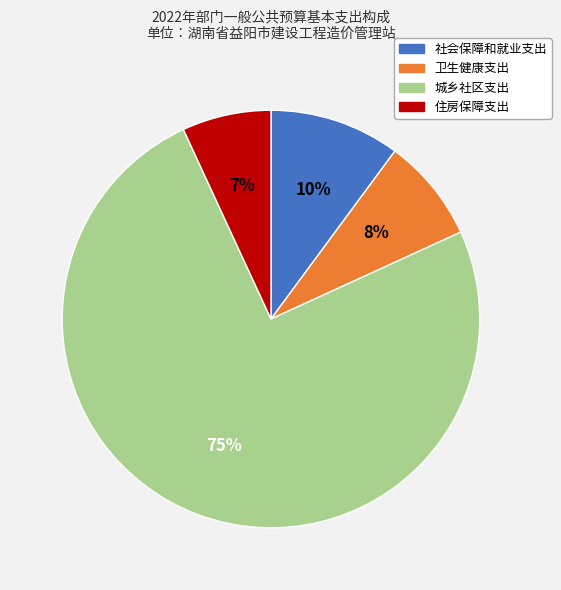

True or false: 住房保障支出 accounts for 21% of the total.

False